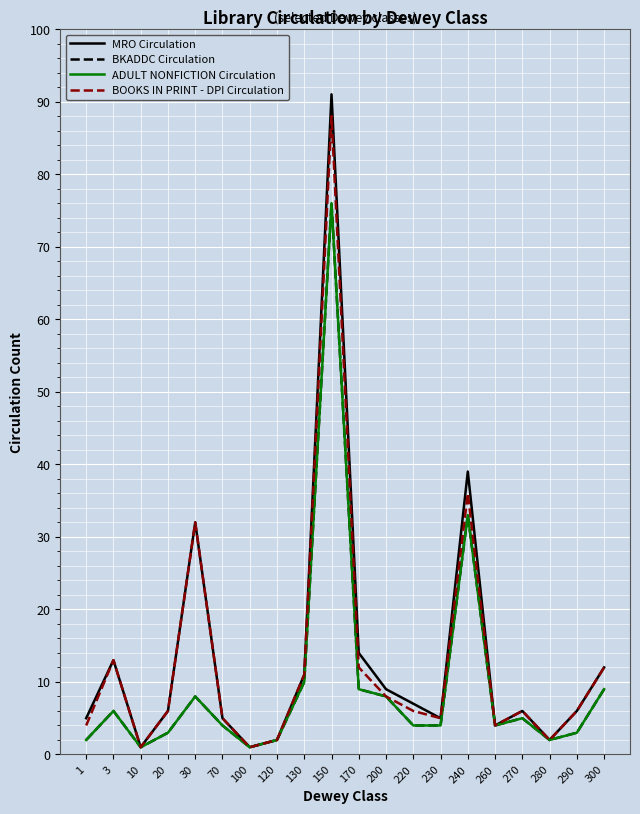

Where is the first local maximum for MRO Circulation?

3